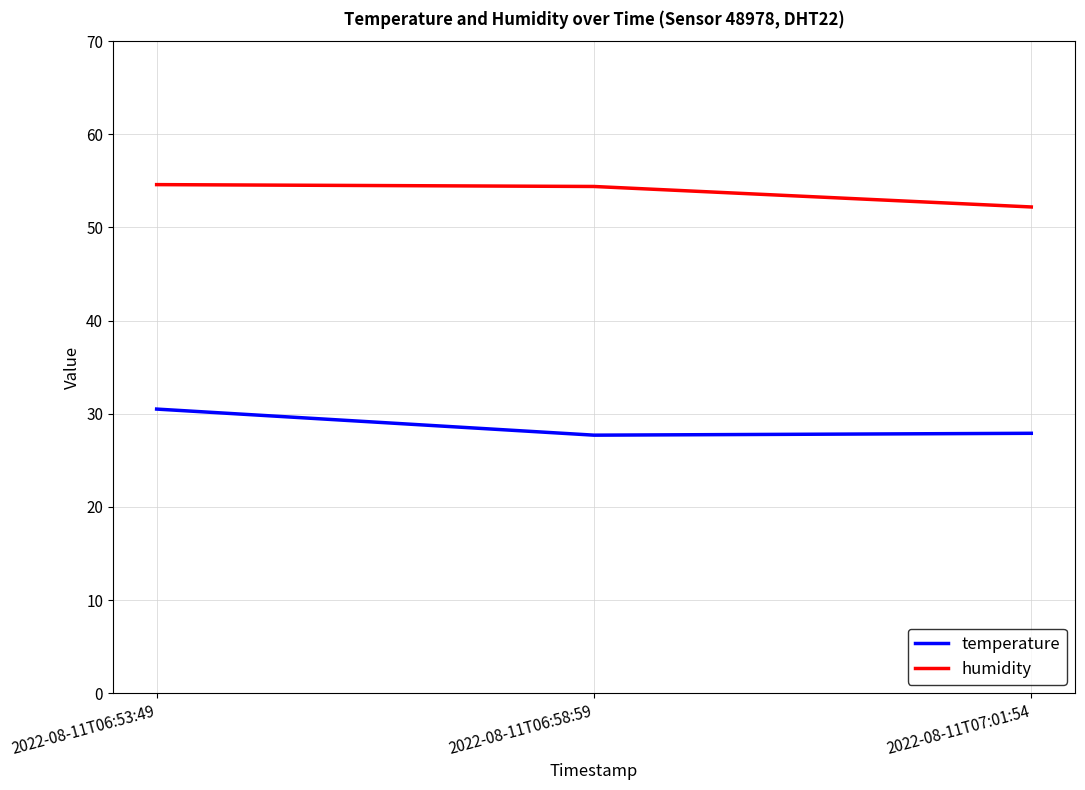

What is the total value across all series at 2022-08-11T07:01:54?

80.1